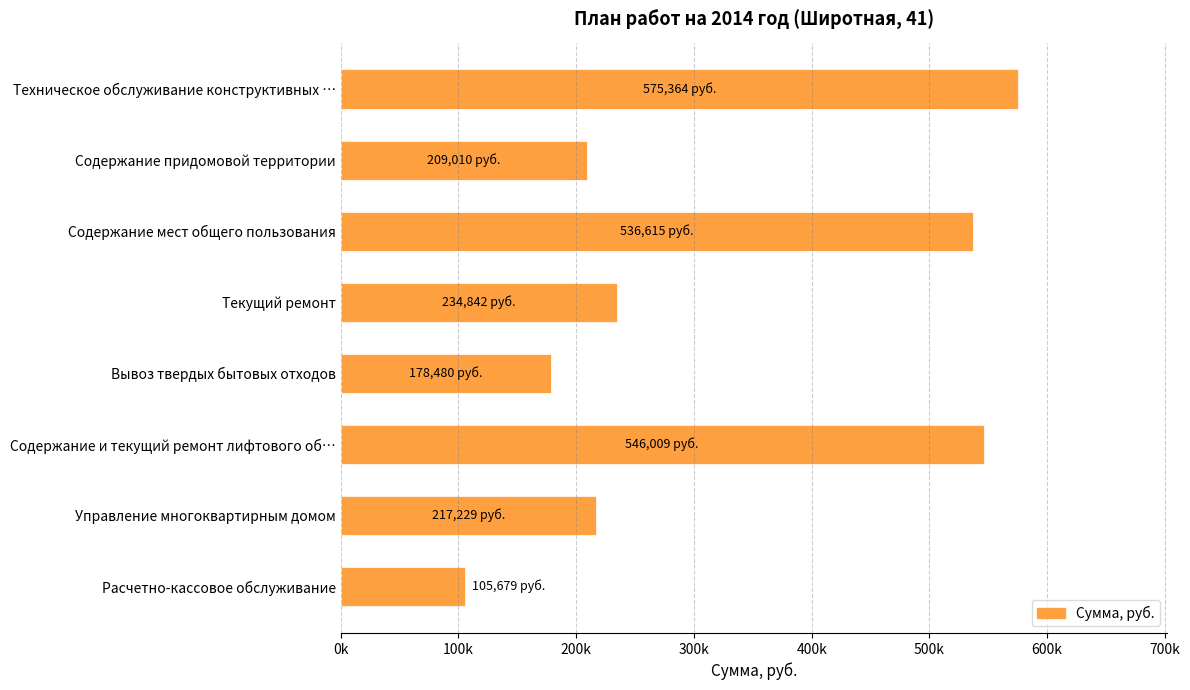

Rank the categories by value from lowest to highest.

Расчетно-кассовое обслуживание, Вывоз твердых бытовых отходов, Содержание придомовой территории, Управление многоквартирным домом, Текущий ремонт, Содержание мест общего пользования, Содержание и текущий ремонт лифтового об…, Техническое обслуживание конструктивных …